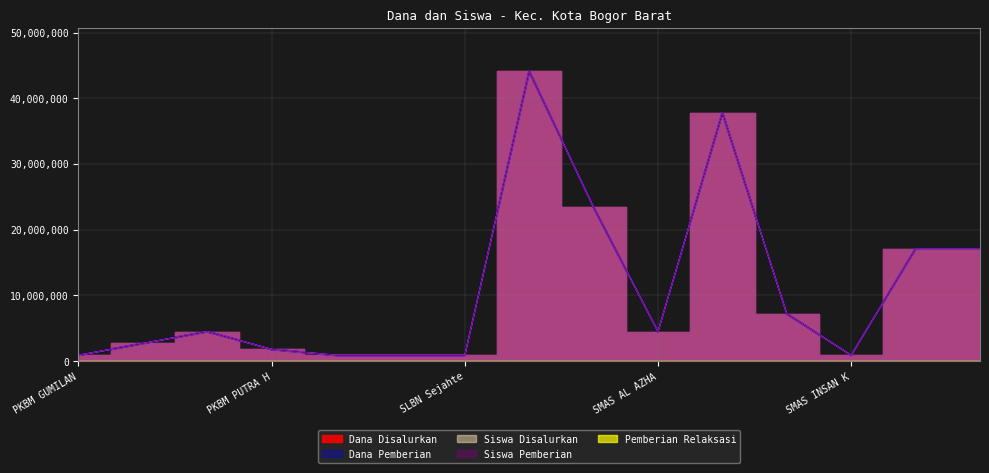

Reading left to right, extract all data points from this chart.

Dana Disalurkan: 900000	2700000	4500000	1800000	900000	900000	900000	44100000	23400000	4500000	37800000	7200000	900000	17100000	17100000
Dana Pemberian: 900000	2700000	4500000	1800000	900000	900000	900000	44100000	23400000	4500000	37800000	7200000	900000	17100000	17100000
Siswa Disalurkan: 900000	2700000	4500000	1800000	900000	900000	900000	44100000	23400000	4500000	37800000	7200000	900000	17100000	17100000
Siswa Pemberian: 900000	2700000	4500000	1800000	900000	900000	900000	44100000	23400000	4500000	37800000	7200000	900000	17100000	17100000